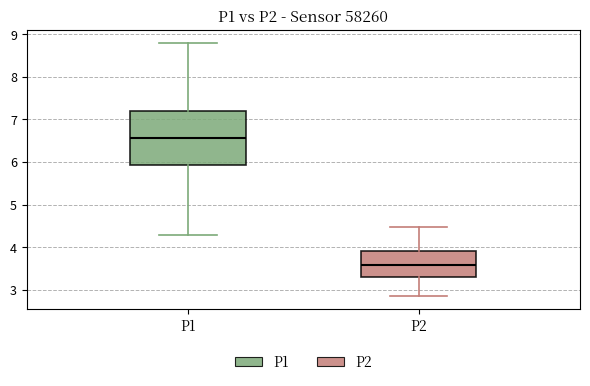

Reading left to right, transcribe this box plot: for each box, give where its median line is, the range the box spans, and where its two whiskers end, as read against the y-axis. The values are not printed on the chart, so give them approximately, as read against the axis.

P1: median 6.6, box 5.9 to 7.2, whiskers 4.3 to 8.8
P2: median 3.6, box 3.3 to 3.9, whiskers 2.9 to 4.5